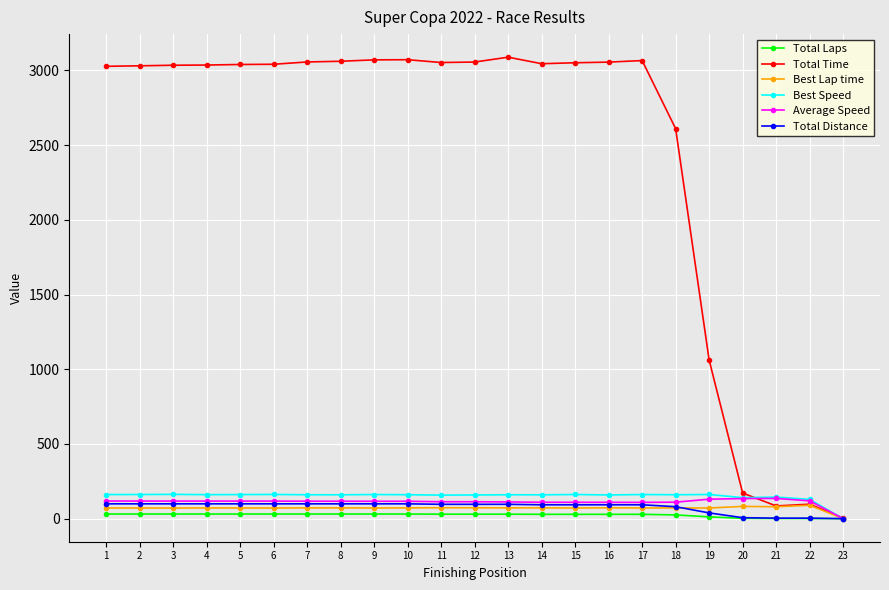

How many values in the Best Speed series are below 160?

11